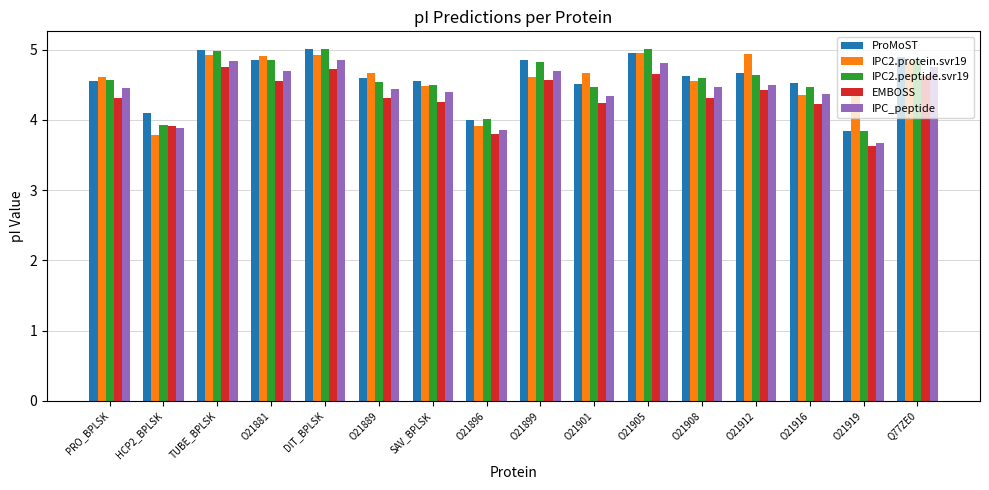

What is the total value across all series at PRO_BPLSK?

22.5